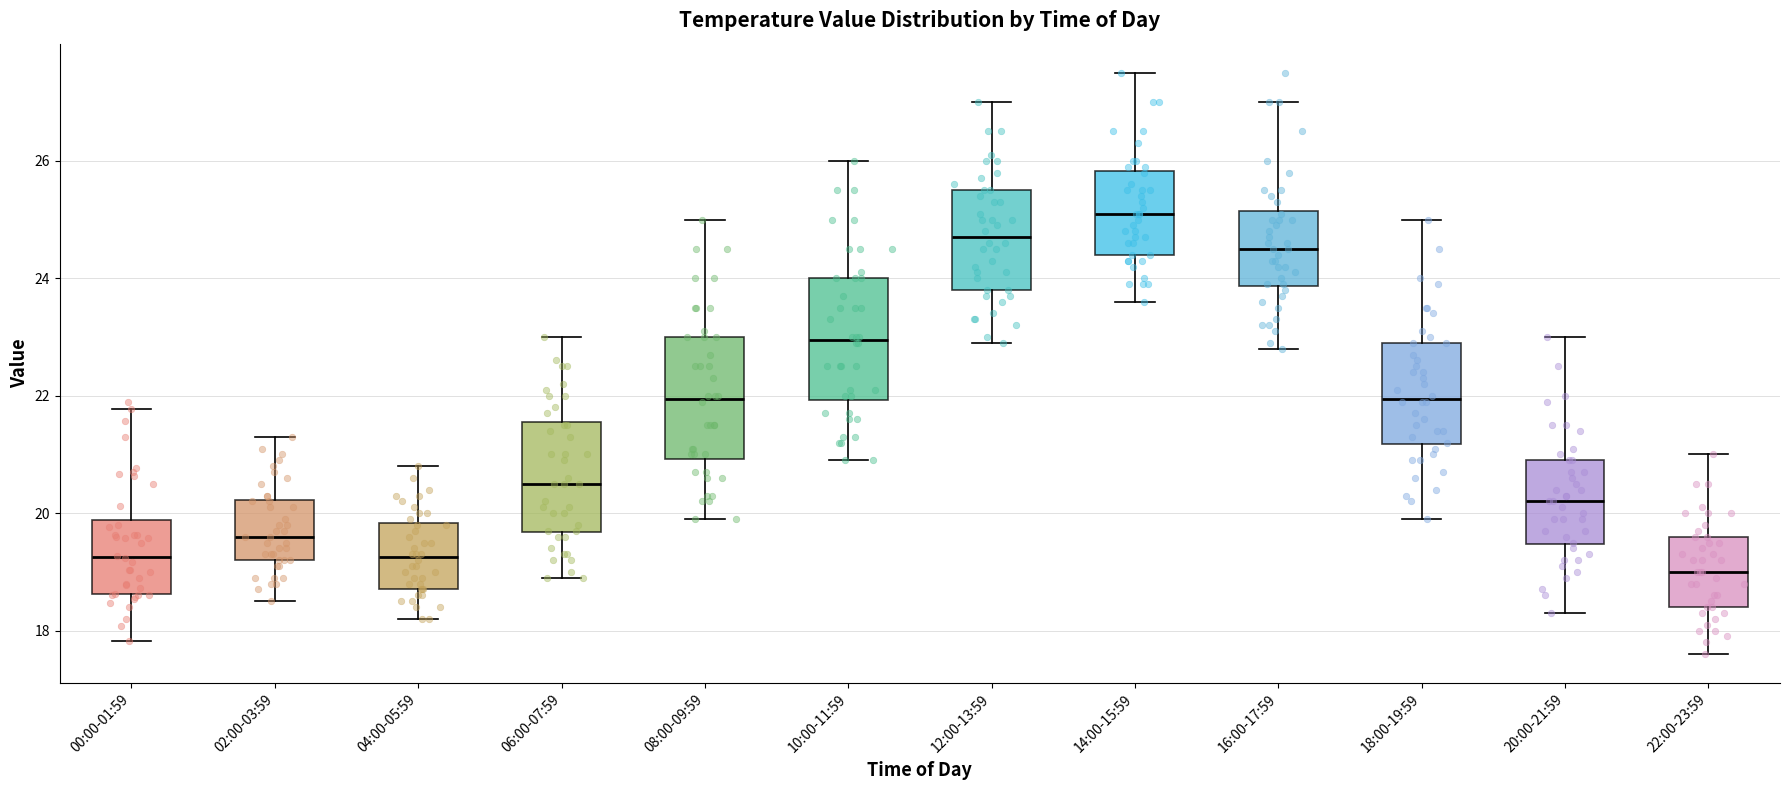

Where is the lower edge of the box for 14:00-15:59 on the y-axis? The values are not printed on the chart, so give them approximately, as read against the axis.

24.4